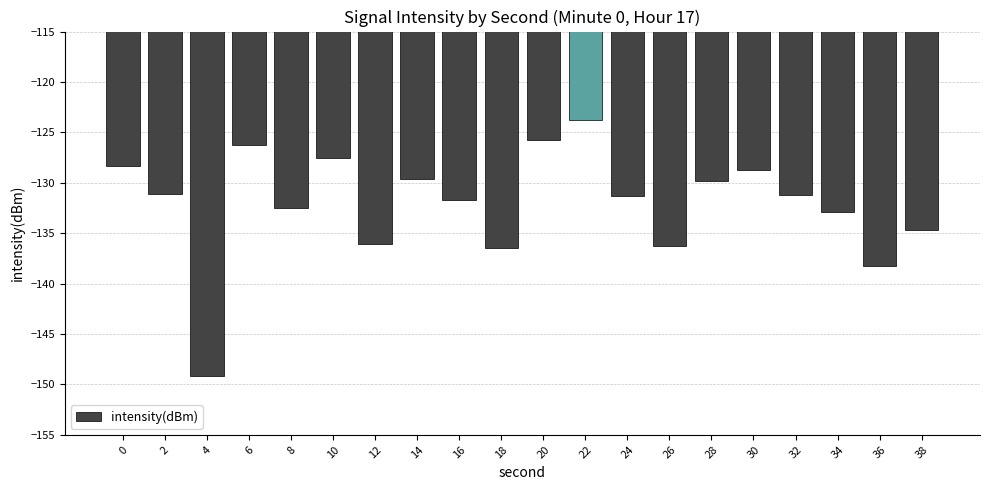

The value at 12 is -136.1. True or false?

True